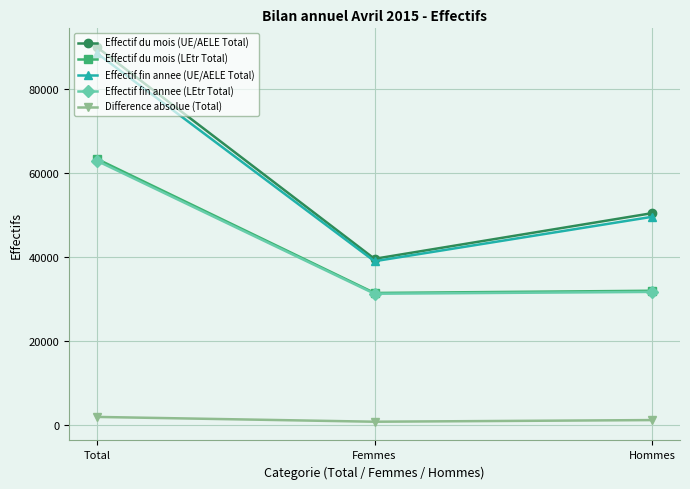

Reading left to right, extract all data points from this chart.

Effectif du mois (UE/AELE Total): Total=90063	Femmes=39586	Hommes=50477
Effectif du mois (LEtr Total): Total=63418	Femmes=31445	Hommes=31973
Effectif fin annee (UE/AELE Total): Total=88619	Femmes=39013	Hommes=49606
Effectif fin annee (LEtr Total): Total=62963	Femmes=31265	Hommes=31698
Difference absolue (Total): Total=1899	Femmes=753	Hommes=1146